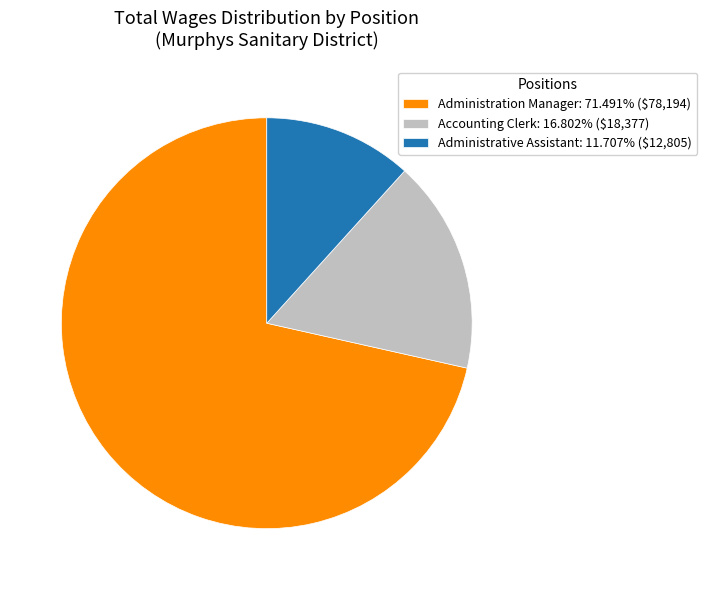

Is there a majority slice in this chart?

Yes